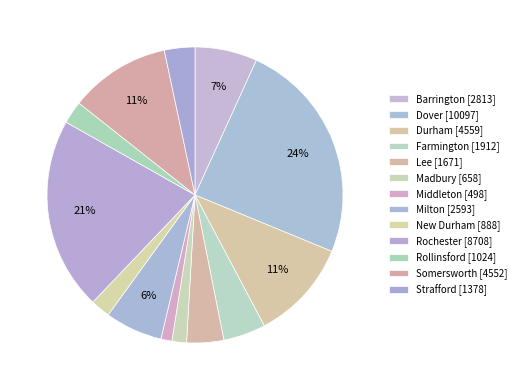

To the nearest percent, what is the difference between the largest and smallest slice percentages?

23%